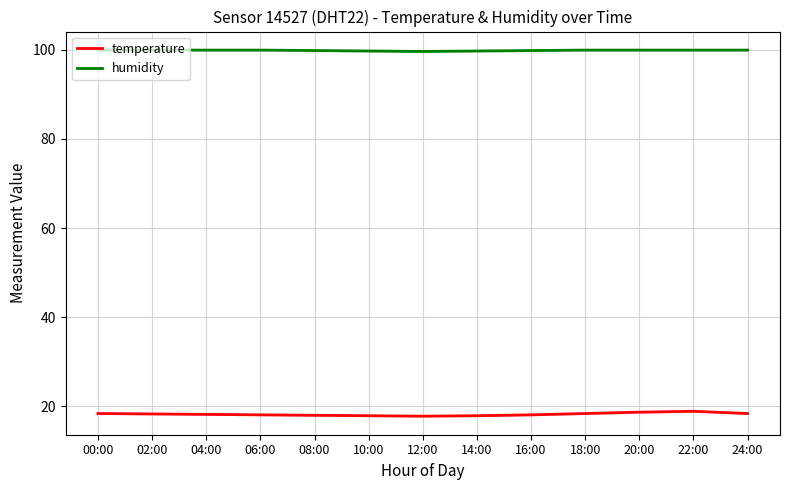

What is the difference between the highest and lowest values at 10:00?

81.8